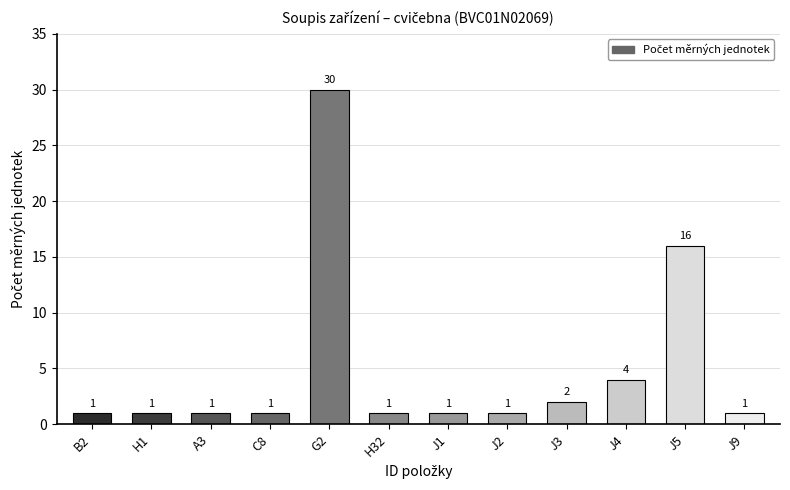

Count the number of categories in the chart.

12